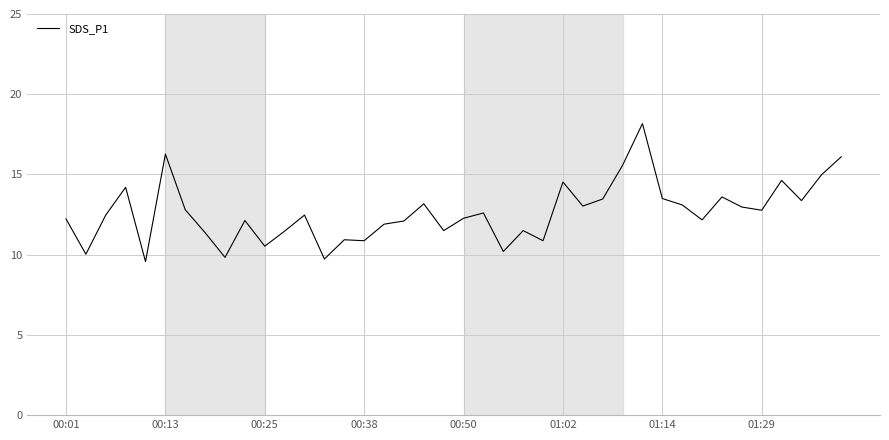

What is the minimum value shown in the chart?

9.6